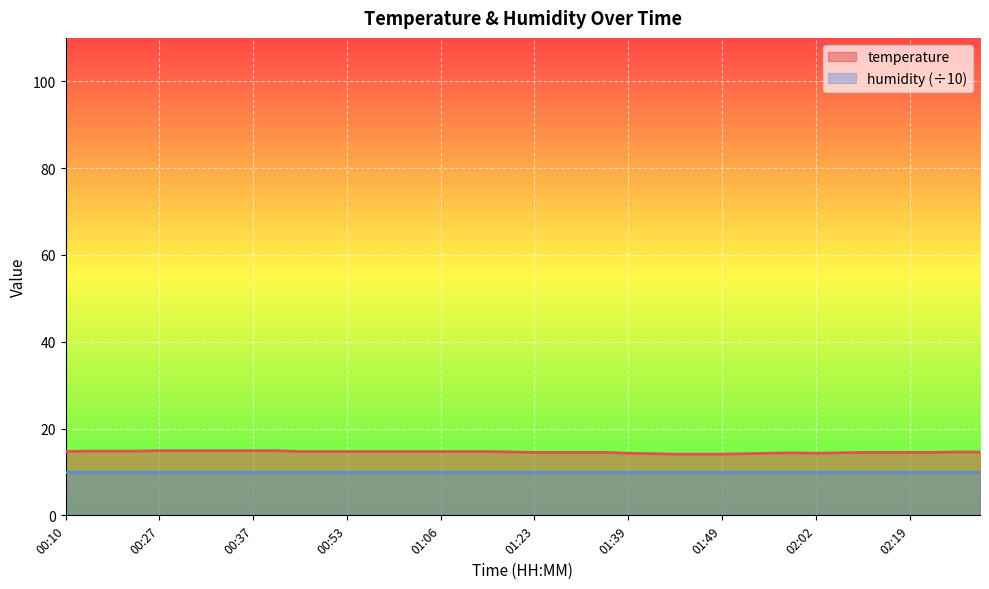

How many categories are shown in the chart?

40